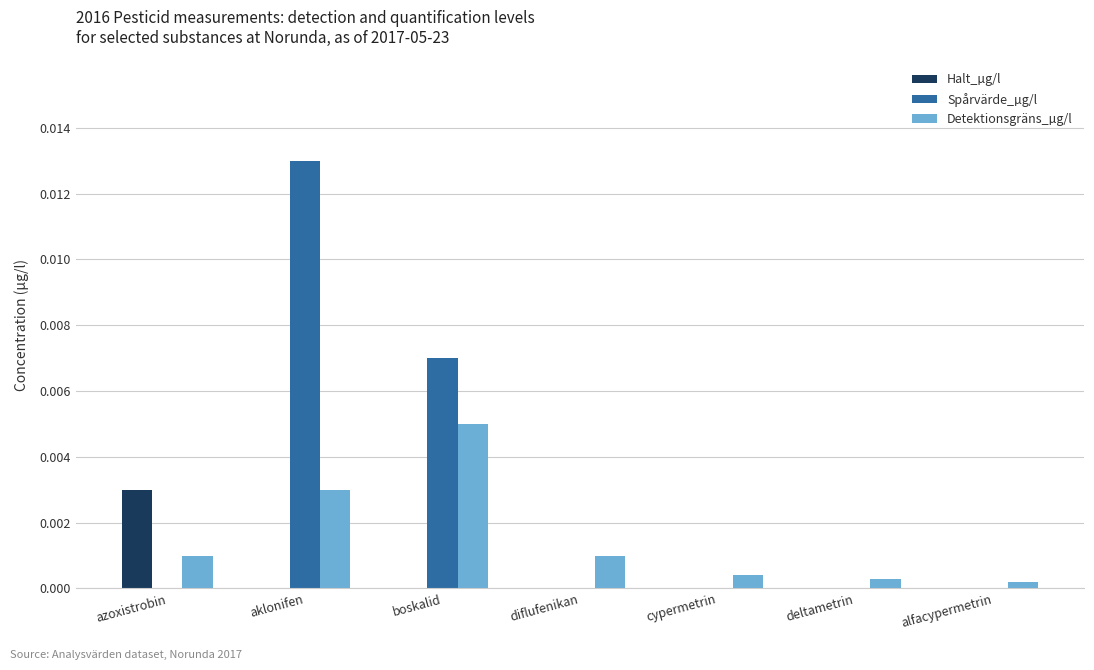

How many distinct data groups are displayed?

3